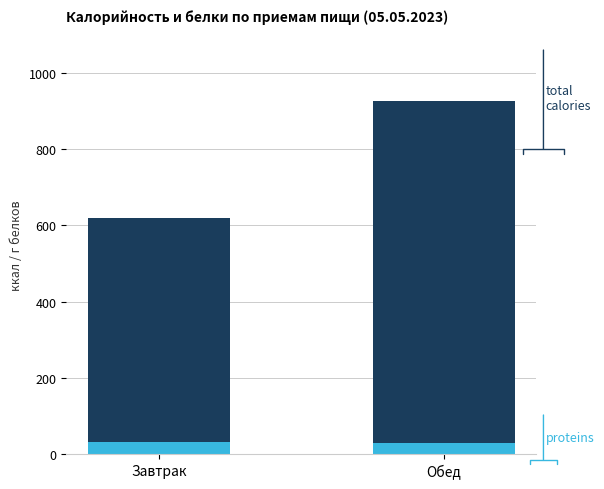

What is the approximate value of proteins at Завтрак?

32.3